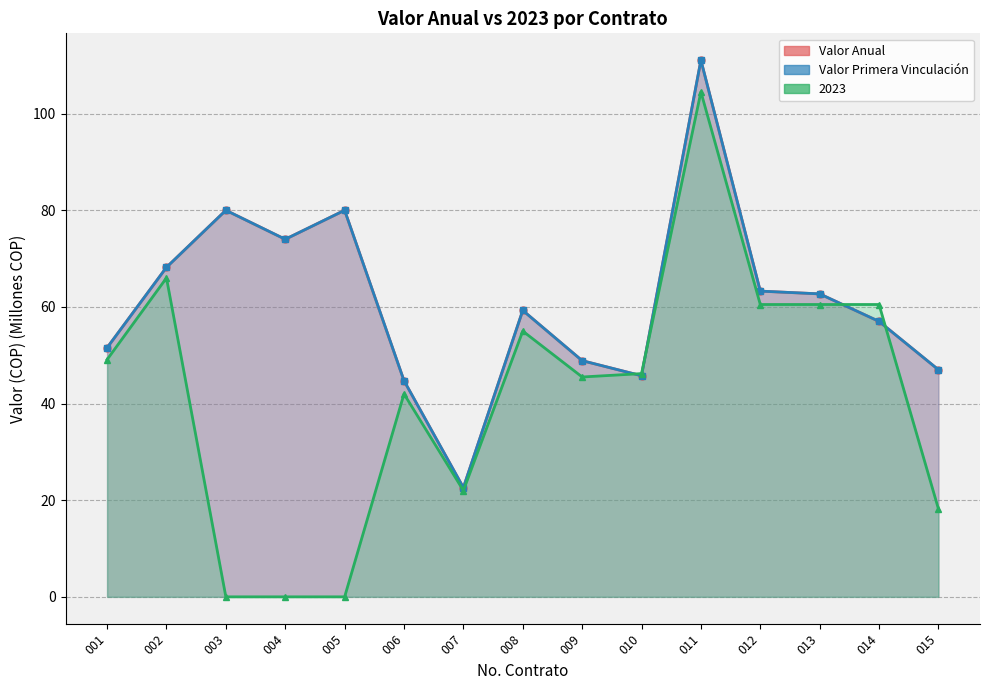

Is it true that 2023 equals 84.3 at 008?

False